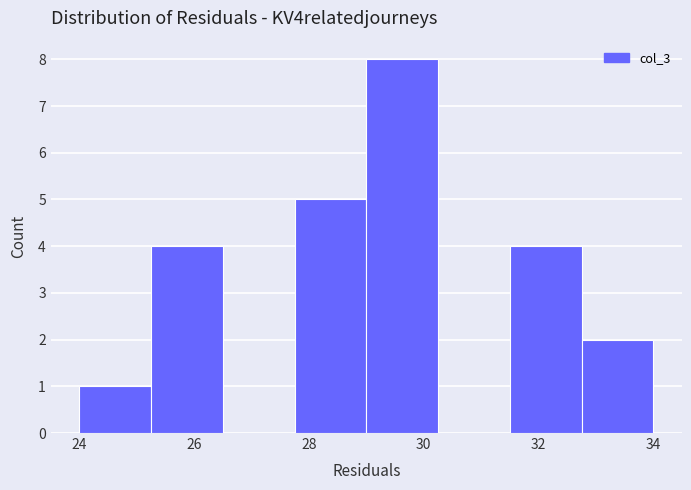

Over which range of the x-axis is the bar tallest?

29.00 to 30.25